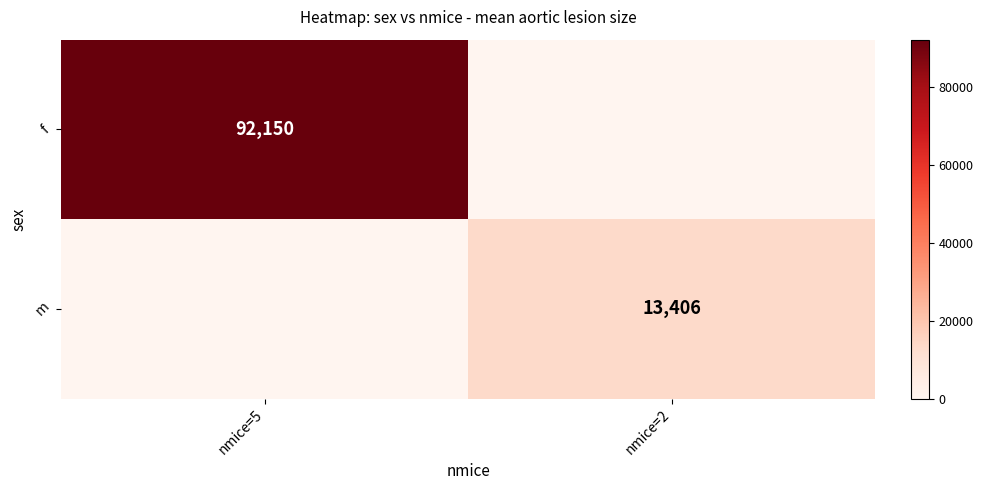

Is it true that f equals 138248 at nmice=5?

False